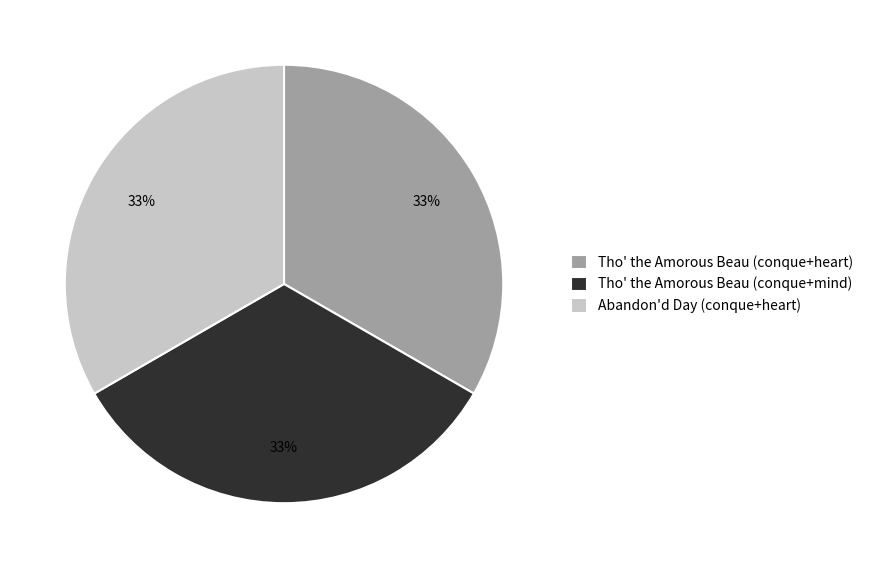

How many segments does this pie chart have?

3